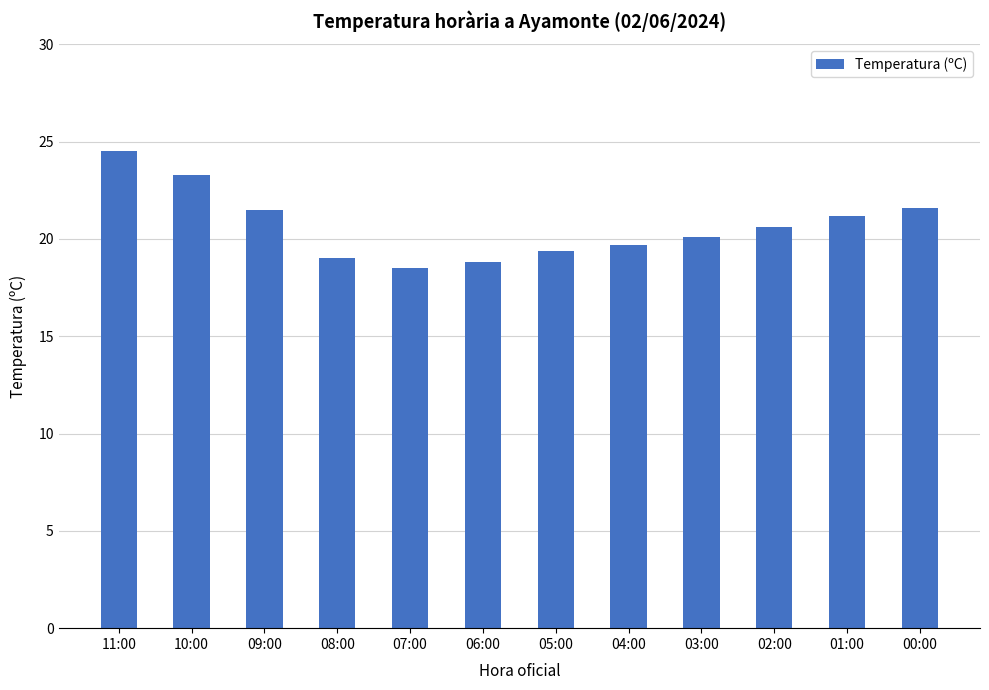

What is the label of the 12th bar from the left?

00:00